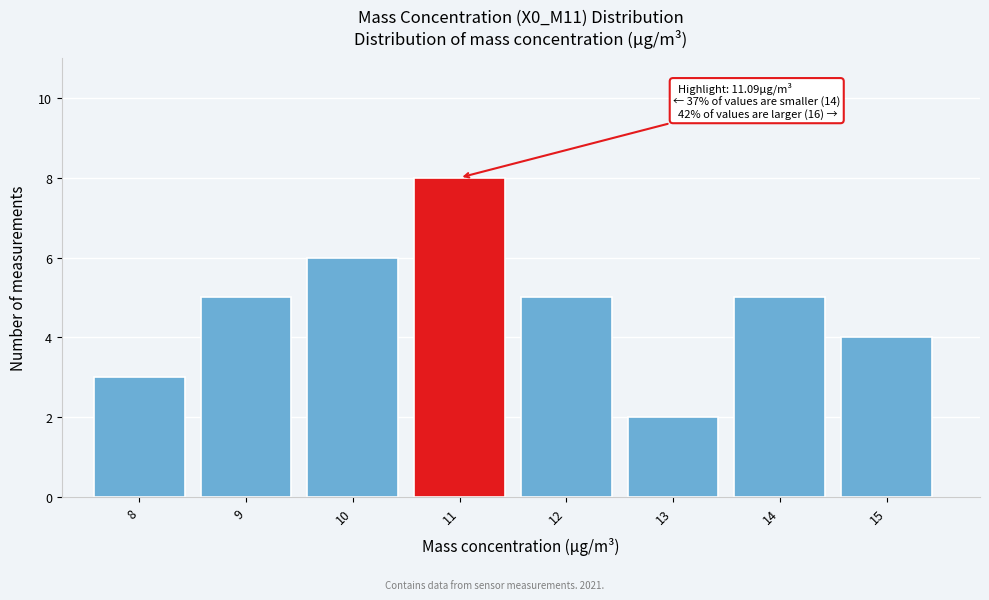

Reading left to right, extract all data points from this chart.

8=3	9=5	10=6	11=8	12=5	13=2	14=5	15=4